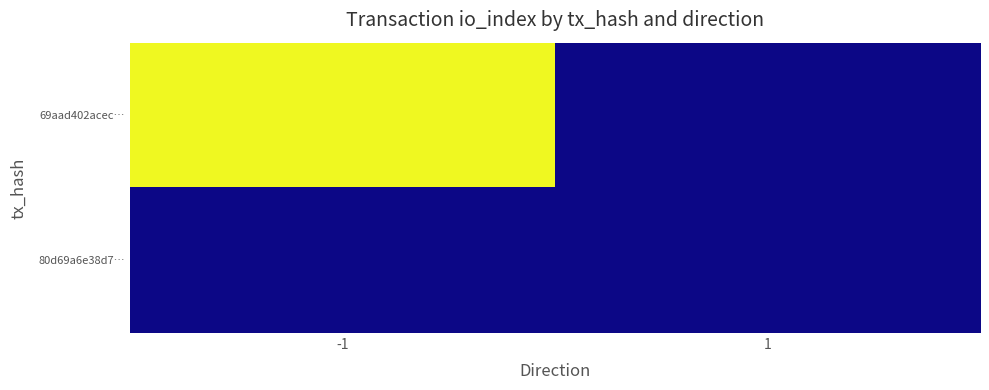

Count the number of data series in this chart.

2